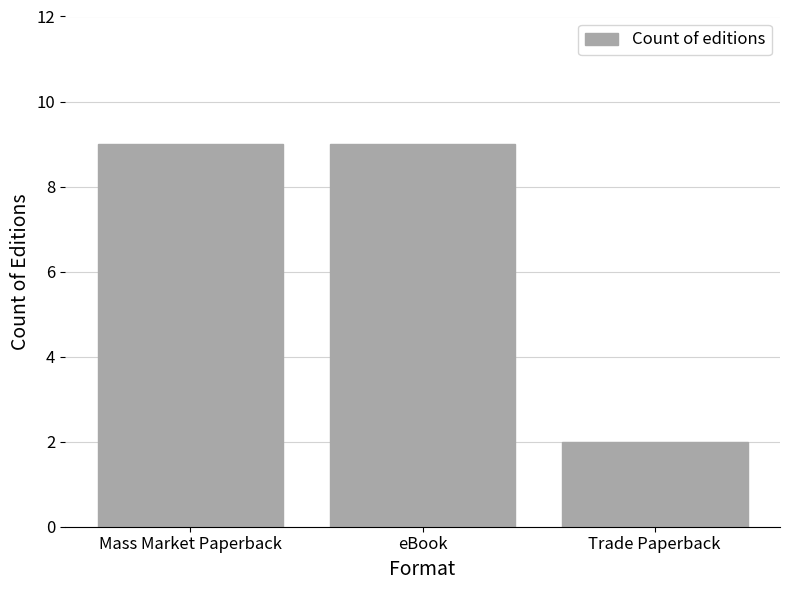

How many data points does each series have?

3